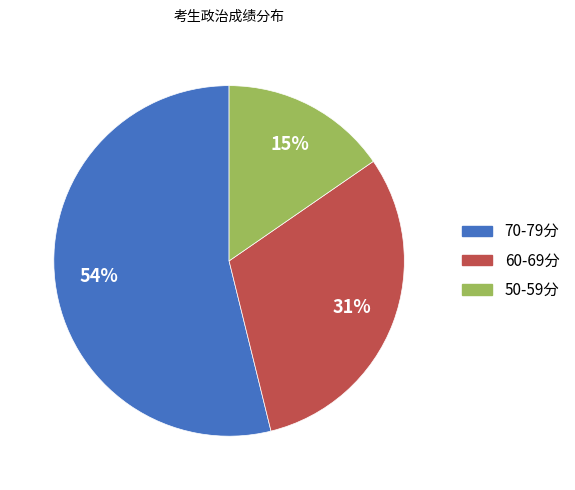

To the nearest percent, what is the average slice percentage?

33%